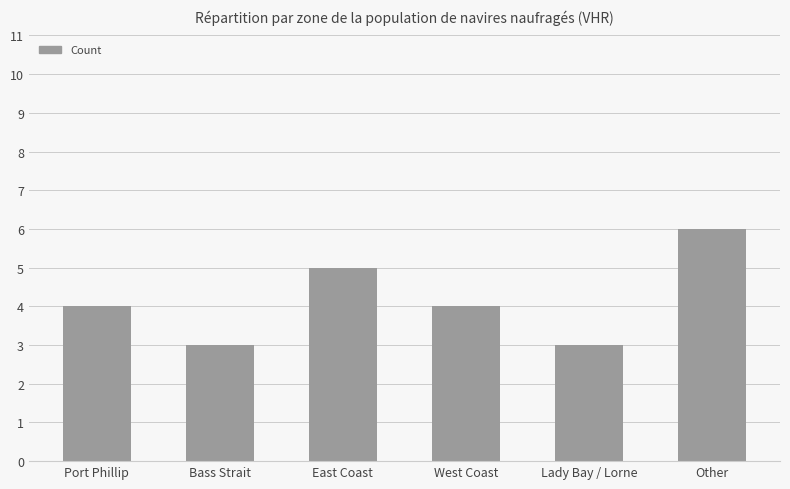

Between West Coast and Bass Strait, which is larger?

West Coast